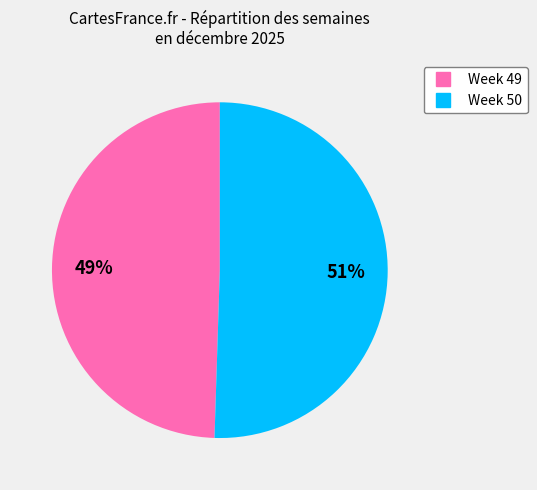

To the nearest percent, what is the combined percentage of Week 49 and Week 50?

100%